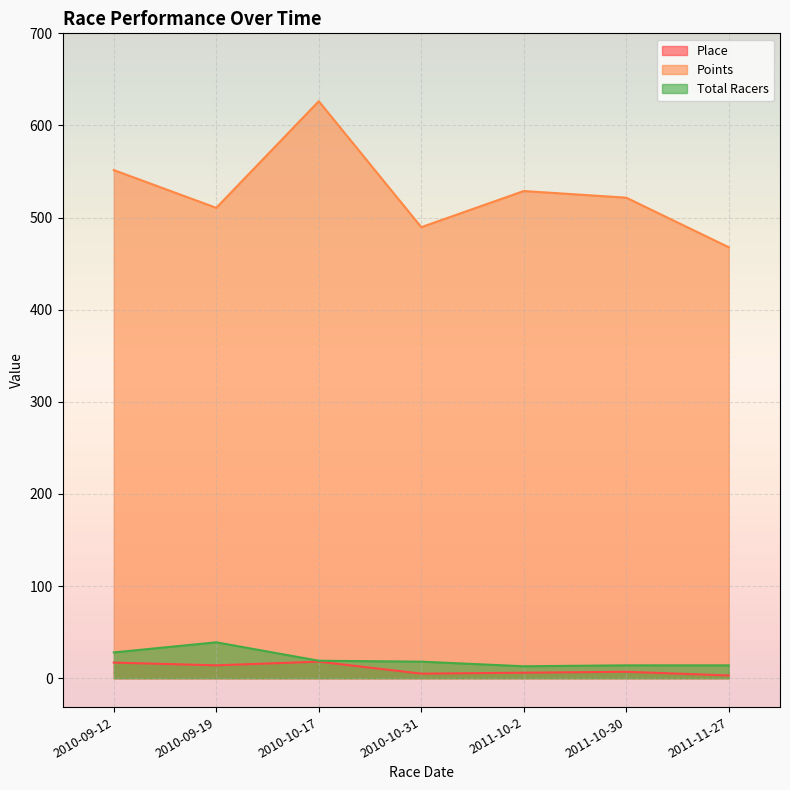

How many values in the Total Racers series are below 18?

3